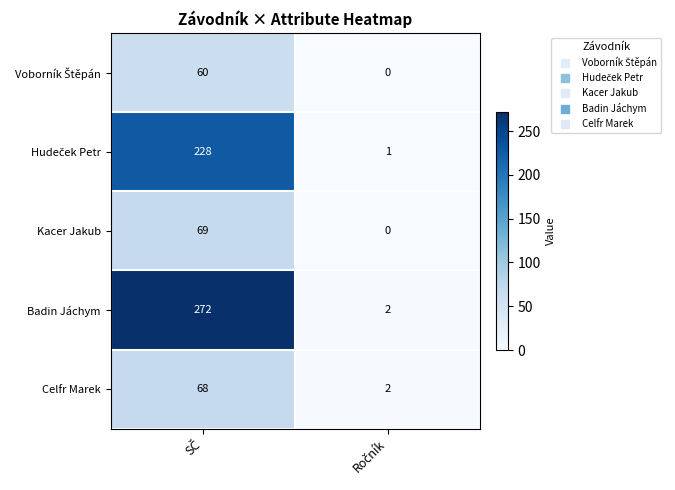

Which series has the largest total across all categories?

Badin Jáchym